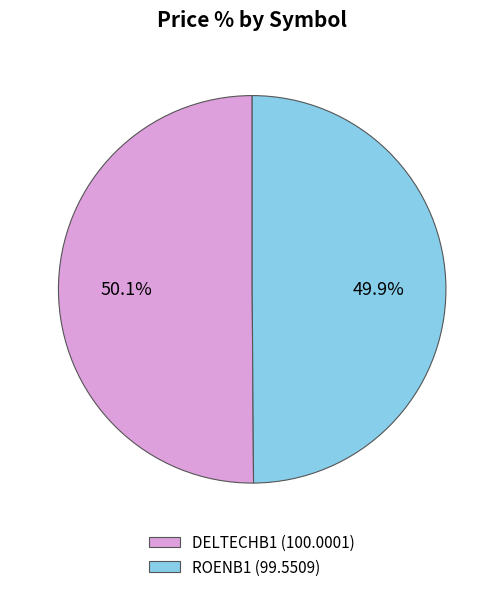

Does any single category account for the majority?

Yes